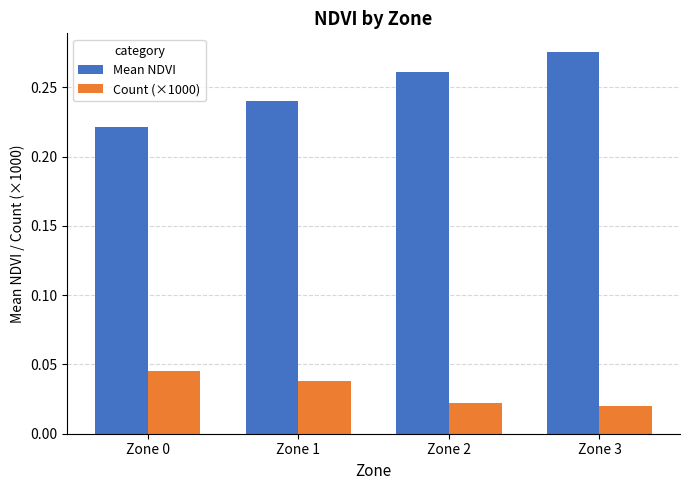

The Mean NDVI series shows 0.4 at Zone 0. True or false?

False